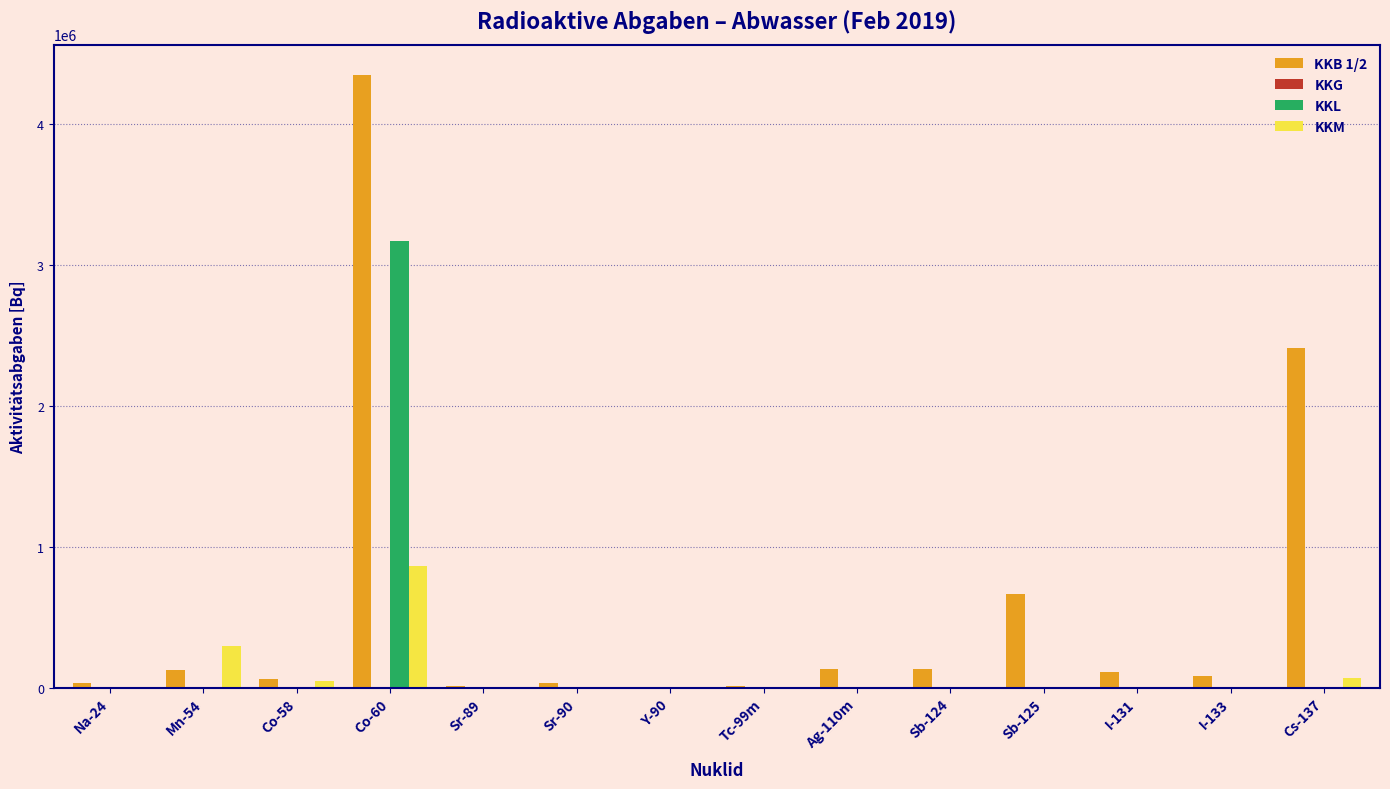

What is the sum of all KKL values?

3171000